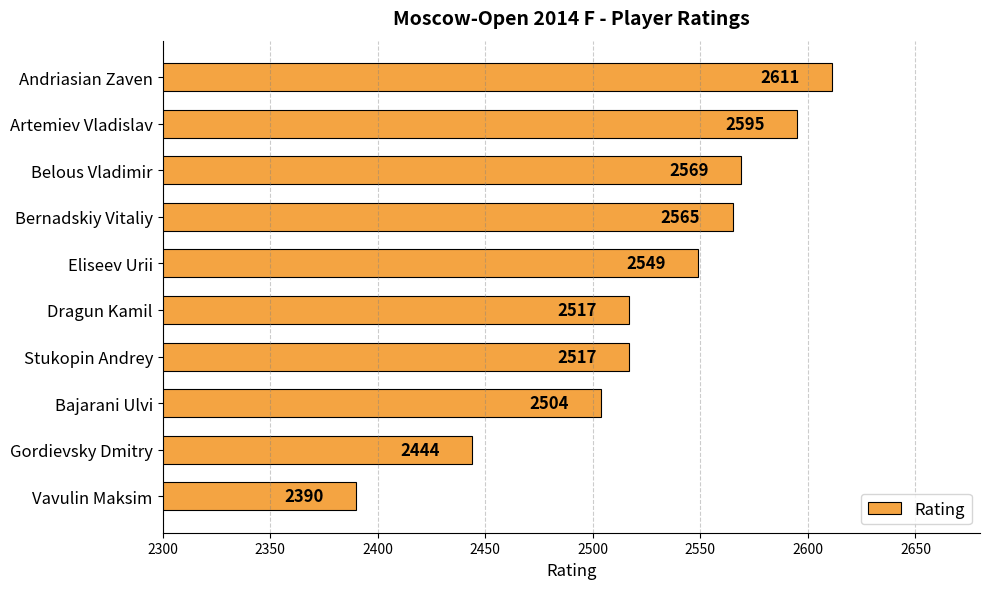

What is the smallest value displayed?

2390